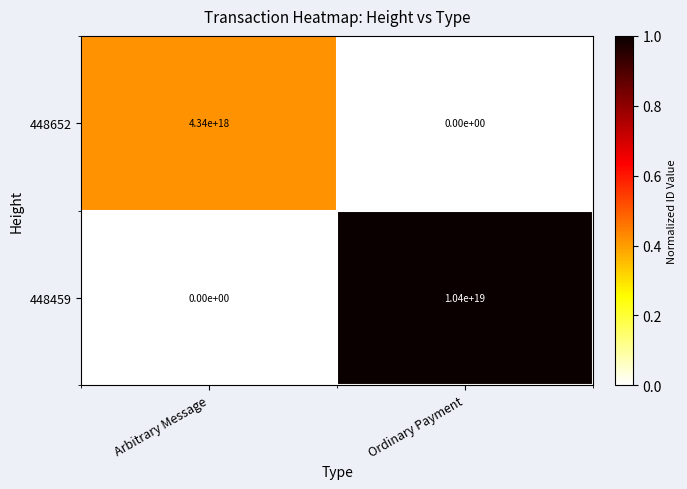

At Ordinary Payment, list the series in order from smallest to largest.

448652, 448459